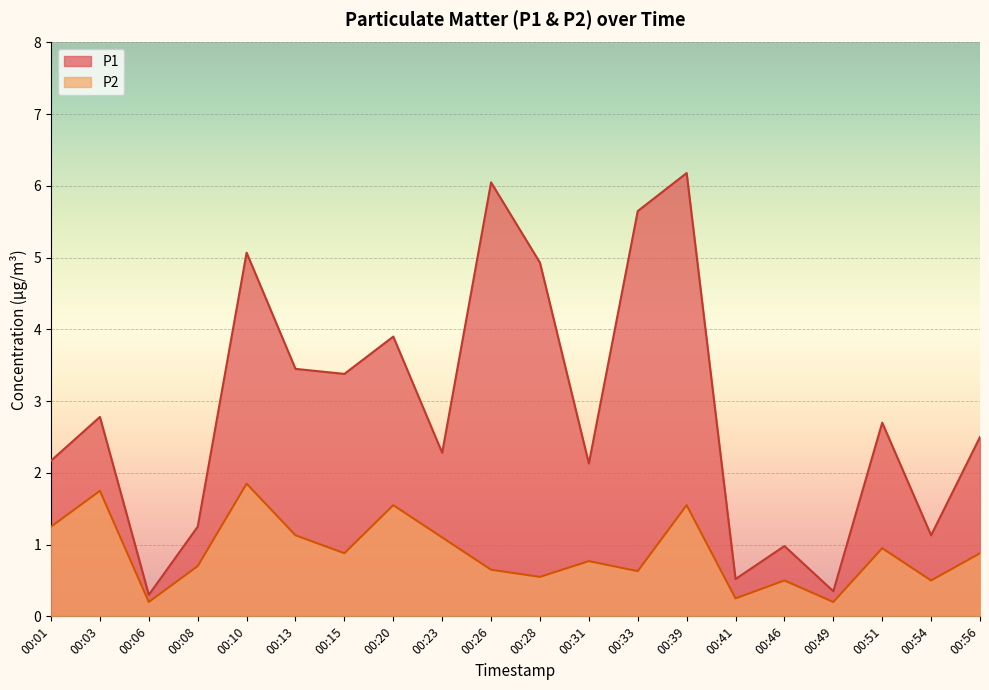

What is the value of the P1 point at the 5th from the left?

5.1